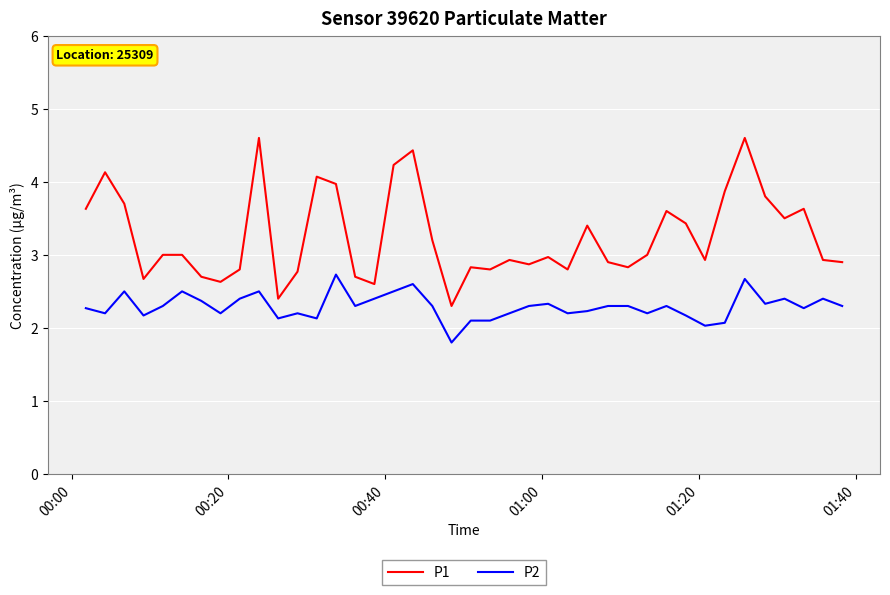

Which series has the largest range (max minus min)?

P1